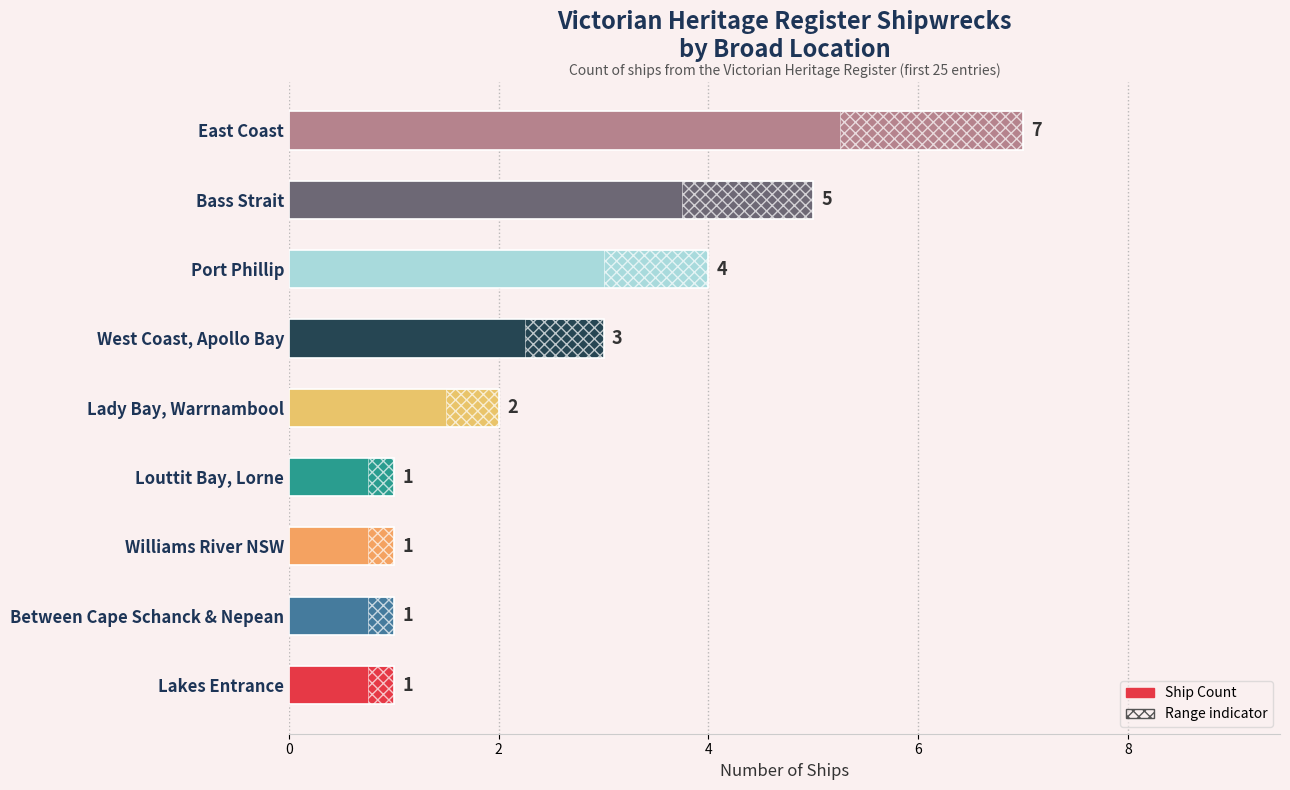

True or false: the data shows 1 at Lakes Entrance.

True